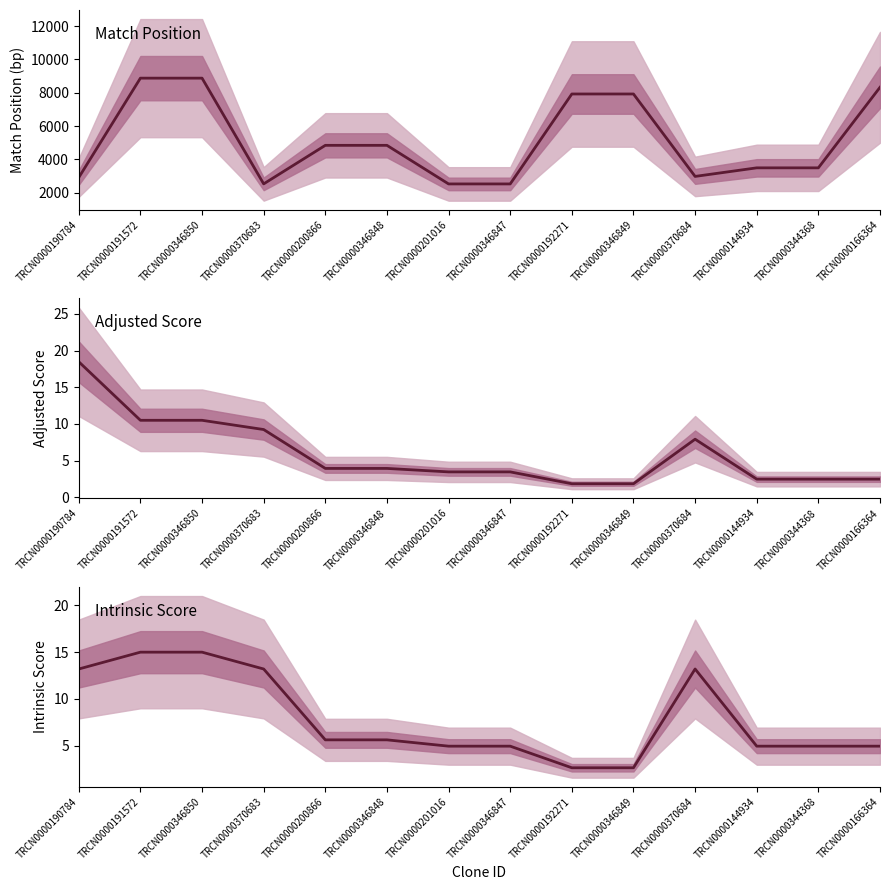

What is the sum of the Intrinsic Score values at TRCN0000346849 and TRCN0000191572?

17.6